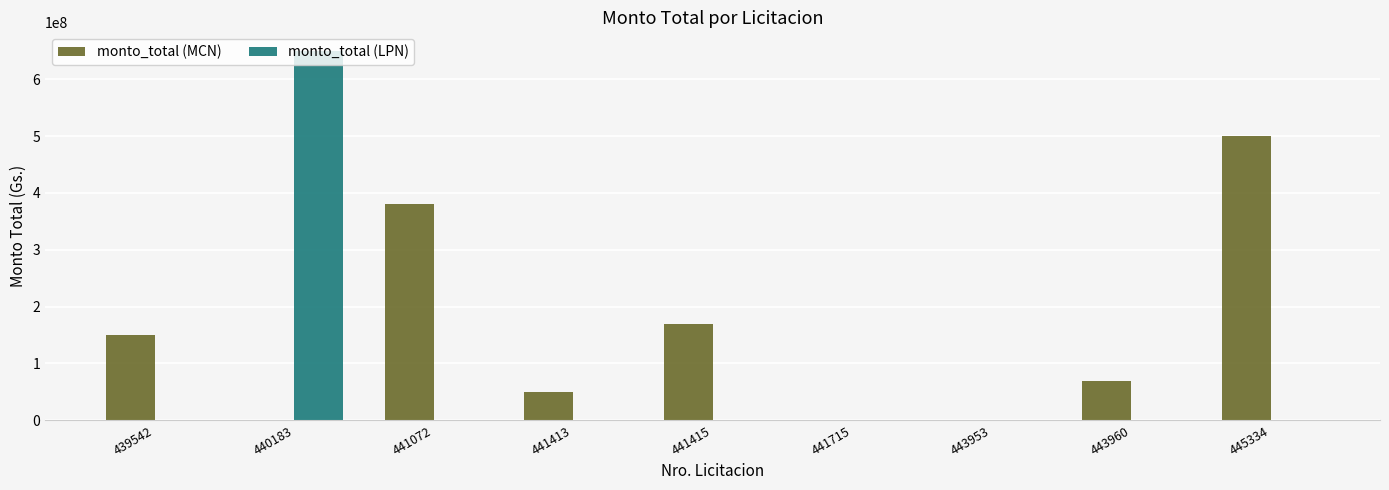

What is the sum of all monto_total (LPN) values?

650000000